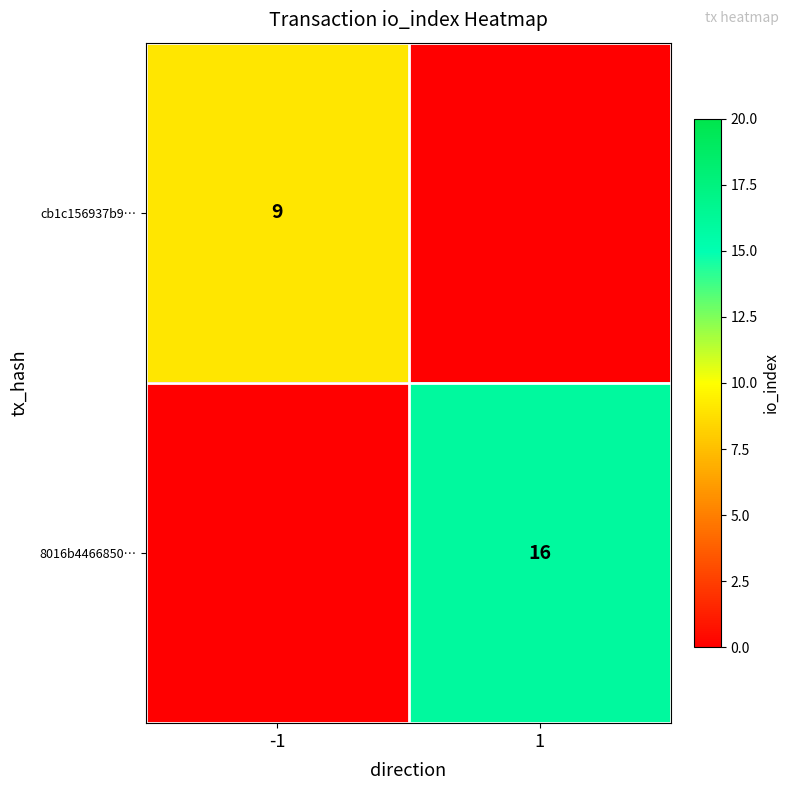

True or false: 8016b4466850… has a value of 16 at 1.

True